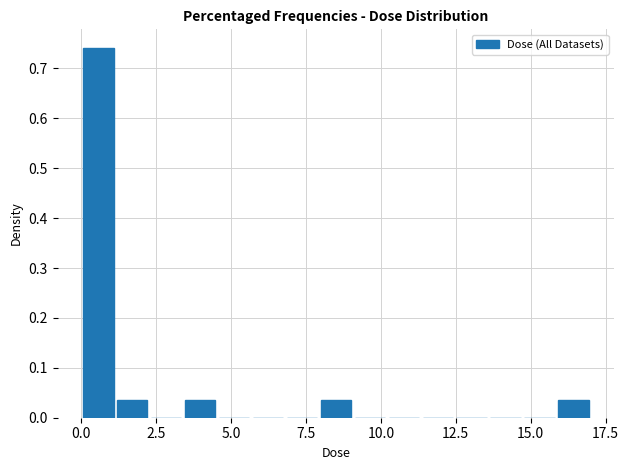

Around what value on the x-axis is the tallest bar? Give the approximate position of its centre, as read against the axis.

0.5